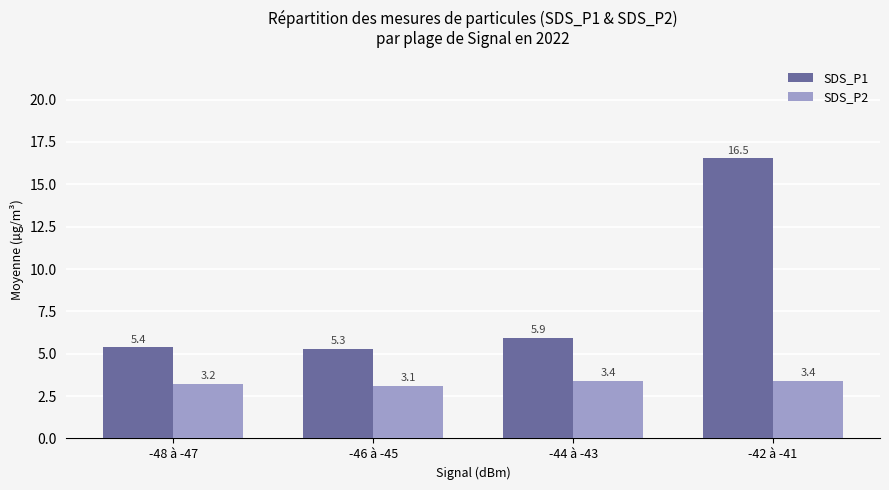

What is the label of the 1st bar from the right?

-42 à -41